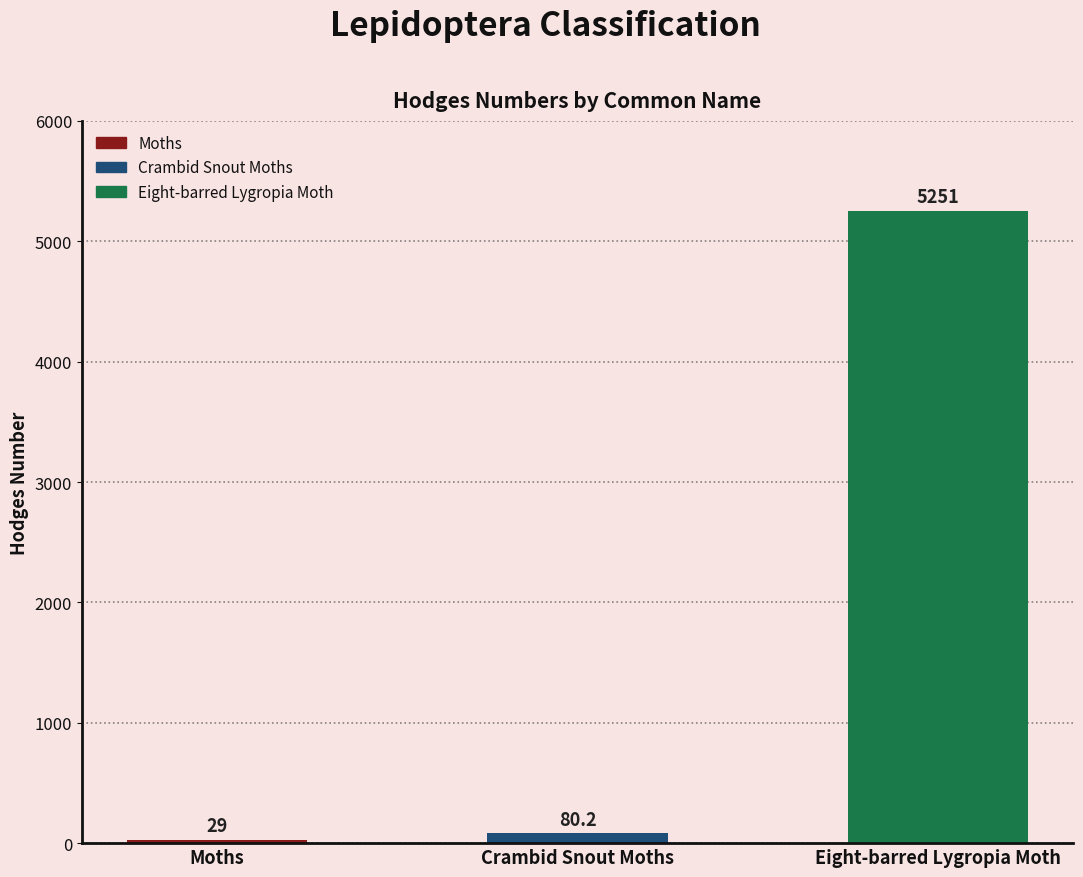

The chart shows a value of 80.2 at Crambid Snout Moths. True or false?

True